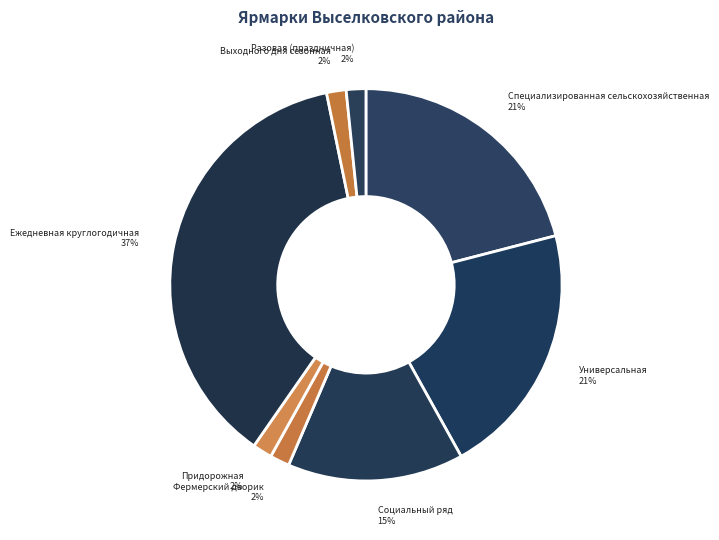

What is the largest slice in the pie chart?

Ежедневная круглогодичная